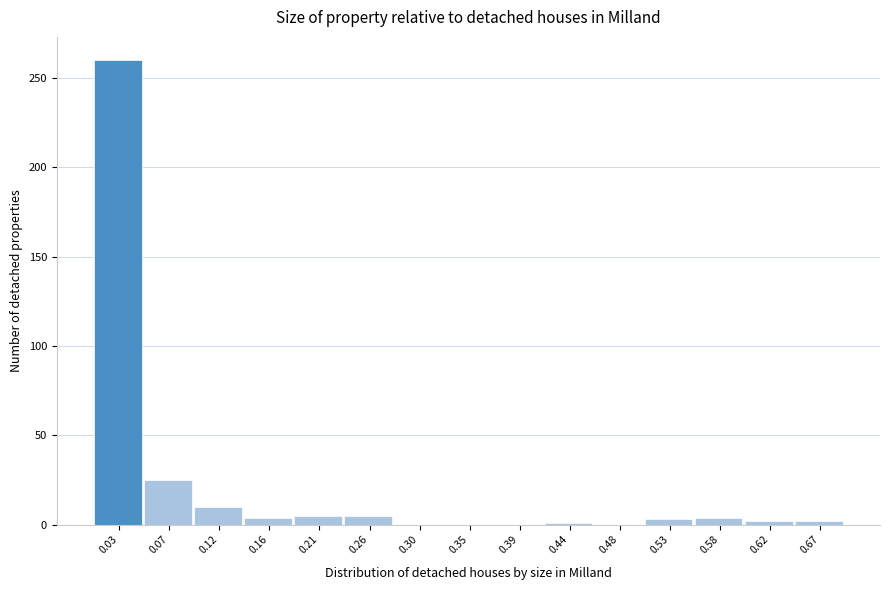

Over which range of the x-axis is the bar tallest?

0.005 to 0.050